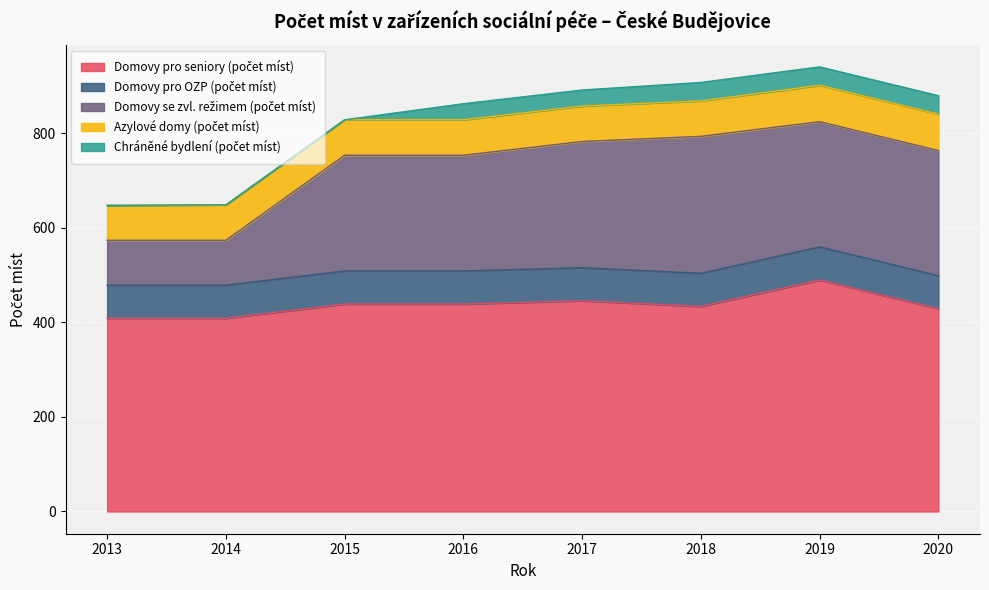

What is the average value of the Azylové domy (počet míst) series?

75